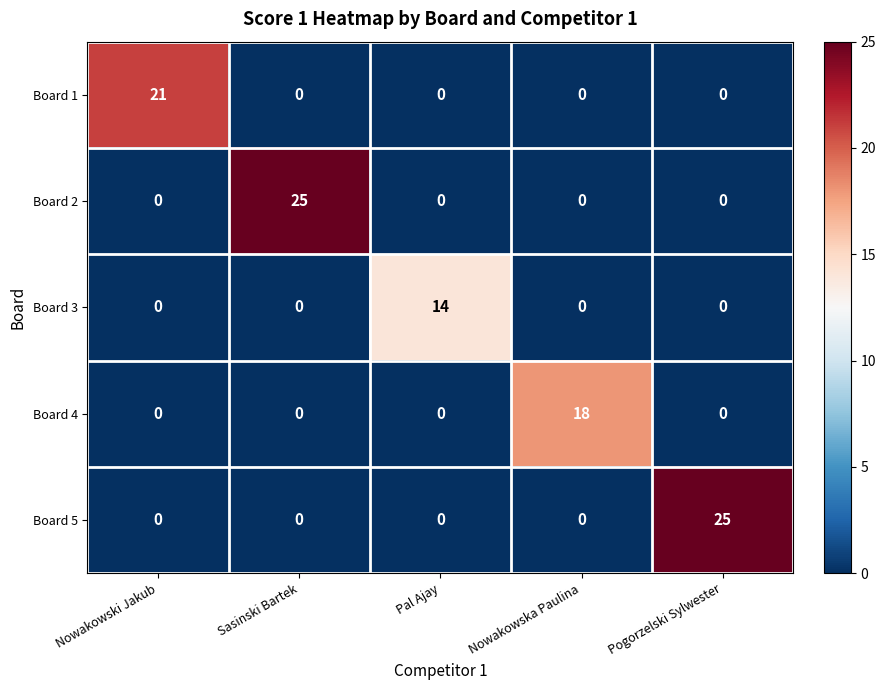

What is the total value across all series at Pogorzelski Sylwester?

25